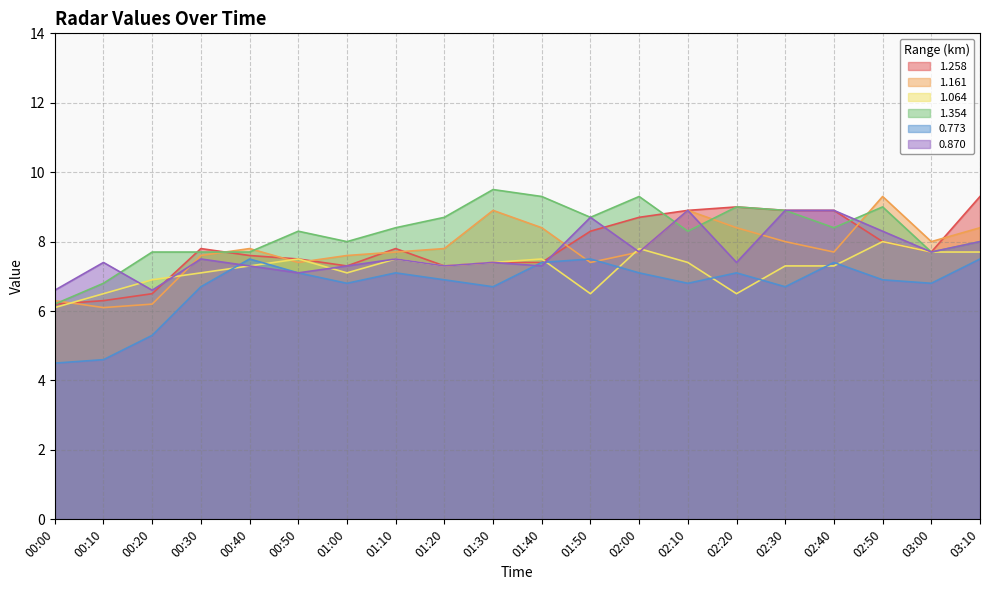

Reading left to right, extract all data points from this chart.

1.258: 00:00=6.2	00:10=6.3	00:20=6.5	00:30=7.8	00:40=7.6	00:50=7.5	01:00=7.3	01:10=7.8	01:20=7.3	01:30=7.4	01:40=7.4	01:50=8.3	02:00=8.7	02:10=8.9	02:20=9.0	02:30=8.9	02:40=8.9	02:50=8.0	03:00=7.7	03:10=9.3
1.161: 00:00=6.3	00:10=6.1	00:20=6.2	00:30=7.6	00:40=7.8	00:50=7.4	01:00=7.6	01:10=7.7	01:20=7.8	01:30=8.9	01:40=8.4	01:50=7.4	02:00=7.7	02:10=8.9	02:20=8.4	02:30=8.0	02:40=7.7	02:50=9.3	03:00=8.0	03:10=8.4
1.064: 00:00=6.1	00:10=6.5	00:20=6.9	00:30=7.1	00:40=7.3	00:50=7.5	01:00=7.1	01:10=7.5	01:20=7.3	01:30=7.4	01:40=7.5	01:50=6.5	02:00=7.8	02:10=7.4	02:20=6.5	02:30=7.3	02:40=7.3	02:50=8.0	03:00=7.7	03:10=7.7
1.354: 00:00=6.2	00:10=6.8	00:20=7.7	00:30=7.7	00:40=7.7	00:50=8.3	01:00=8.0	01:10=8.4	01:20=8.7	01:30=9.5	01:40=9.3	01:50=8.7	02:00=9.3	02:10=8.3	02:20=9.0	02:30=8.9	02:40=8.4	02:50=9.0	03:00=7.7	03:10=8.0
0.773: 00:00=4.5	00:10=4.6	00:20=5.3	00:30=6.7	00:40=7.5	00:50=7.1	01:00=6.8	01:10=7.1	01:20=6.9	01:30=6.7	01:40=7.4	01:50=7.5	02:00=7.1	02:10=6.8	02:20=7.1	02:30=6.7	02:40=7.4	02:50=6.9	03:00=6.8	03:10=7.5
0.870: 00:00=6.6	00:10=7.4	00:20=6.6	00:30=7.5	00:40=7.3	00:50=7.1	01:00=7.3	01:10=7.5	01:20=7.3	01:30=7.4	01:40=7.3	01:50=8.7	02:00=7.7	02:10=8.9	02:20=7.4	02:30=8.9	02:40=8.9	02:50=8.3	03:00=7.7	03:10=8.0